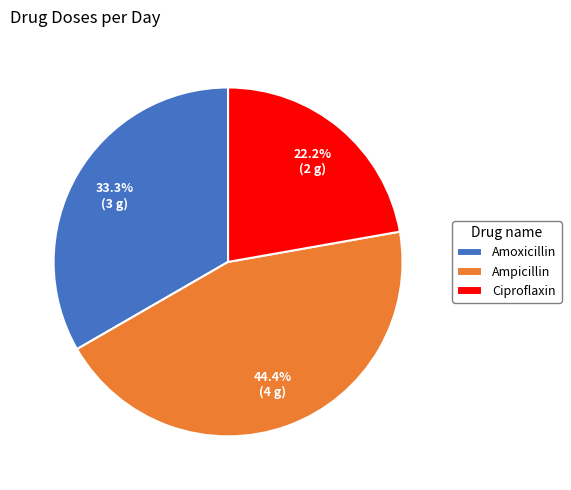

Is there a majority slice in this chart?

No